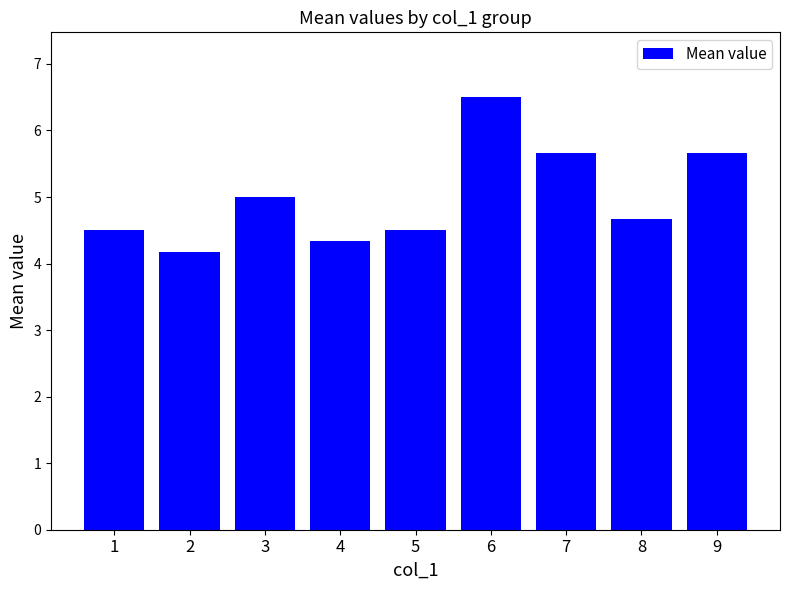

What is the value of the 2nd bar from the left?

4.2